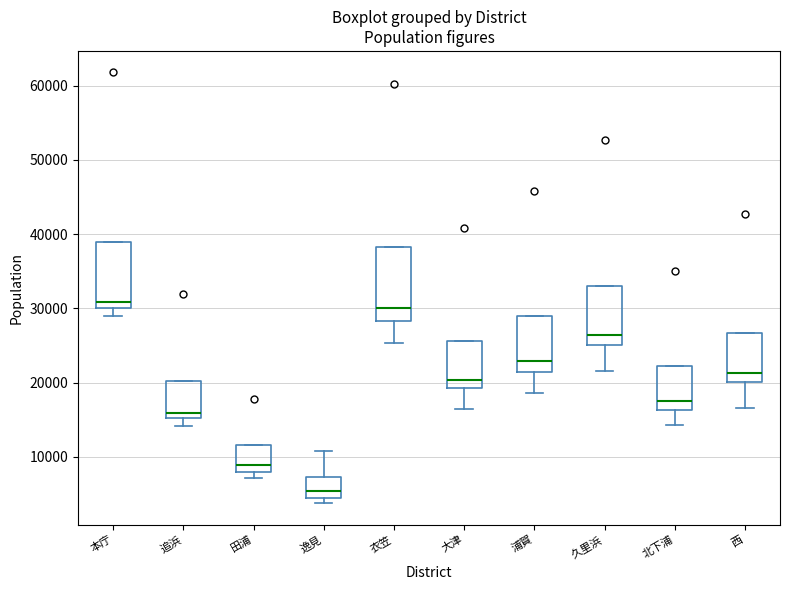

Comparing the boxes themselves (not the whiskers), which one is the tallest?

衣笠